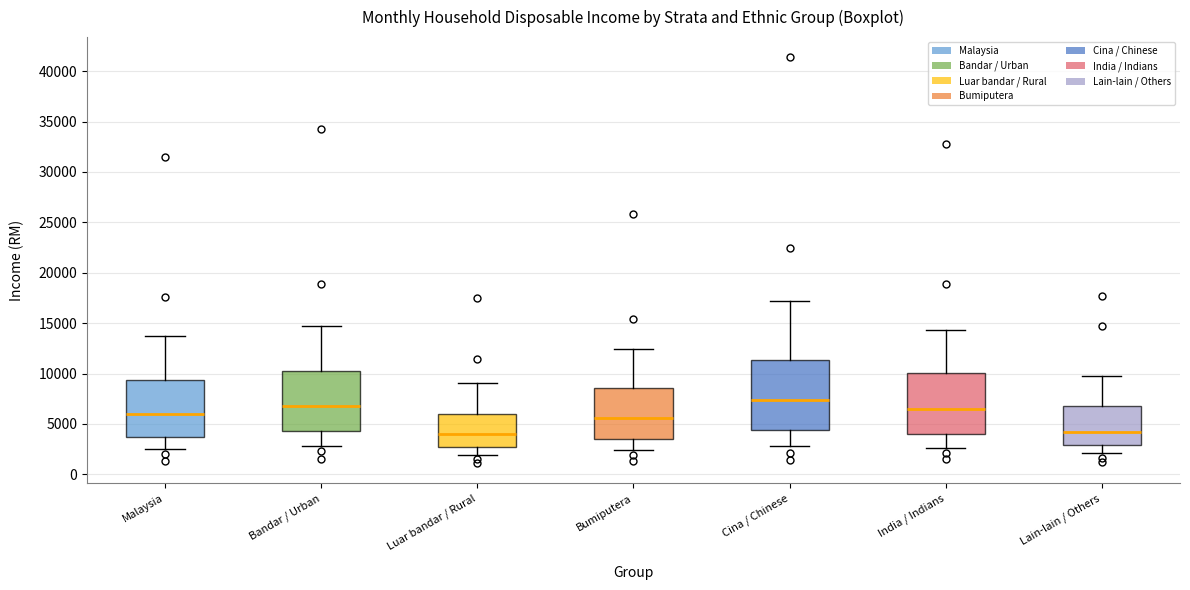

Which box is the tallest, from its lower edge to its upper edge?

Cina / Chinese